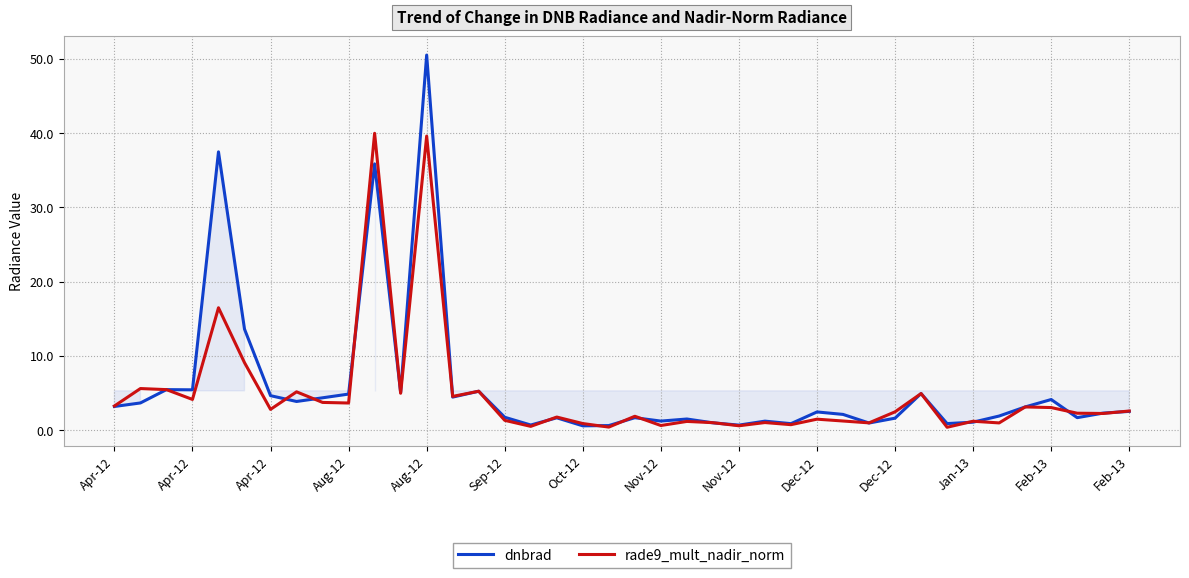

Rank the categories by dnbrad value from lowest to highest.

18, 19, 24, 16, 26, 32, 29, 23, 33, 25, 21, 22, 30, 17, 20, 37, 15, 34, 28, 38, 27, 39, 35, Apr-12, Apr-12, Nov-12, 36, Nov-12, Feb-13, Oct-12, Dec-12, 31, Jan-13, 14, Aug-12, Apr-12, Sep-12, Dec-12, Aug-12, Feb-13